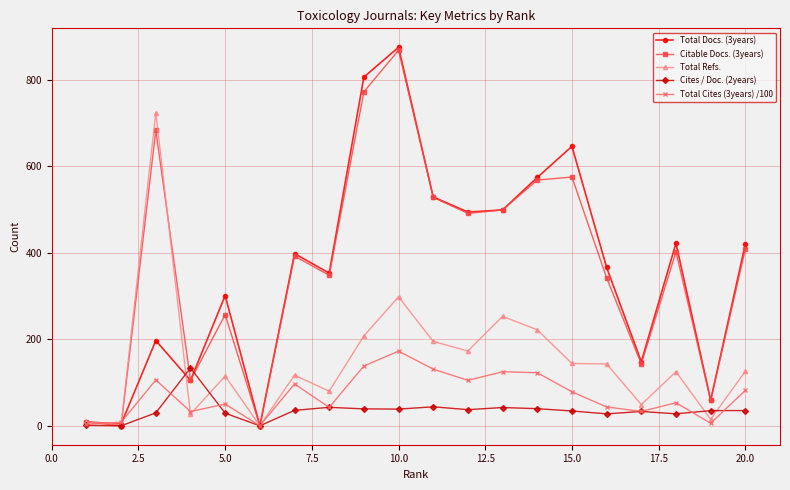

Which series has the widest spread of values?

Total Docs. (3years)